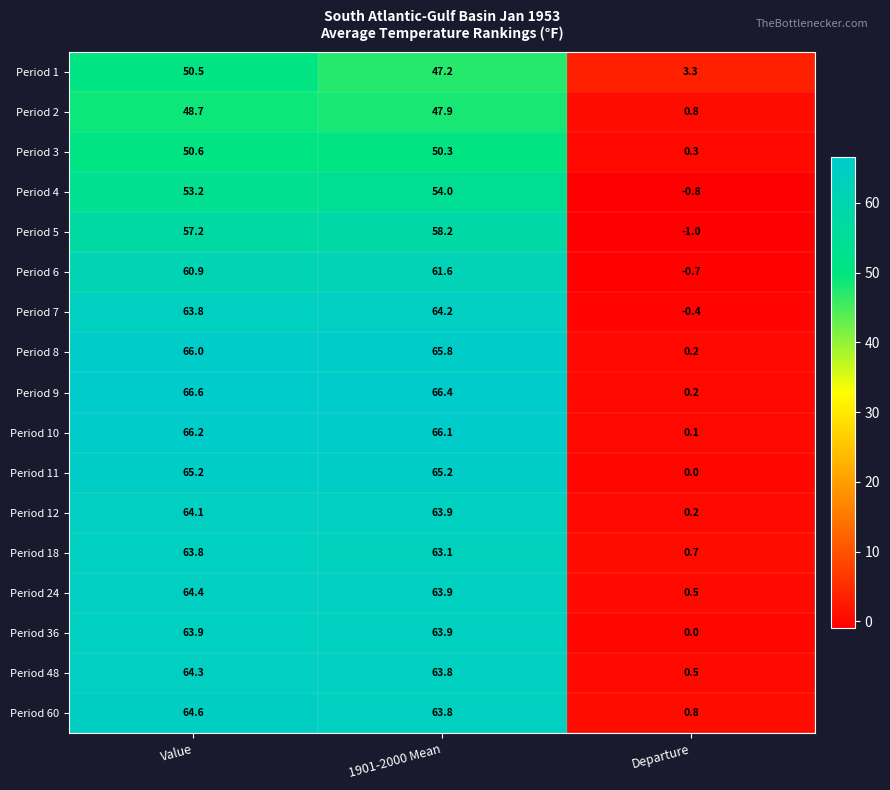

Which series has the largest total across all categories?

Period 9